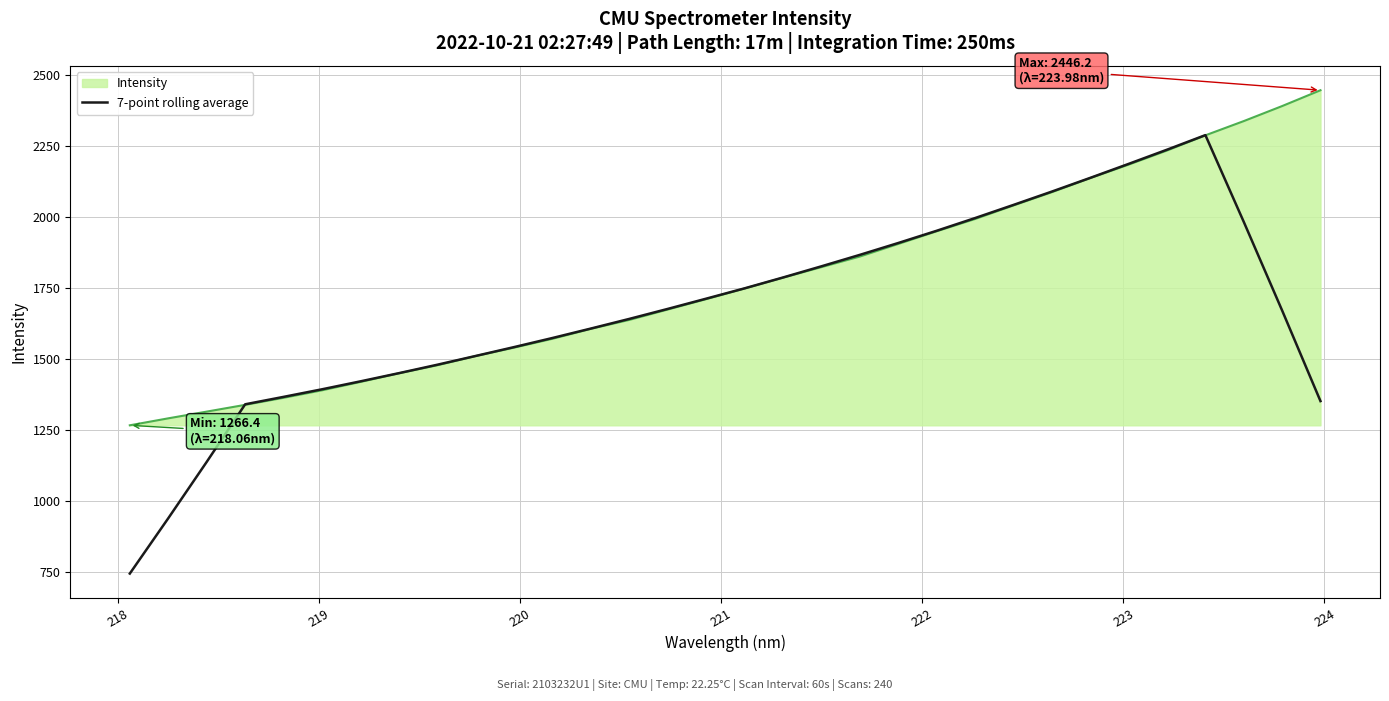

Which series has the largest total across all categories?

Intensity